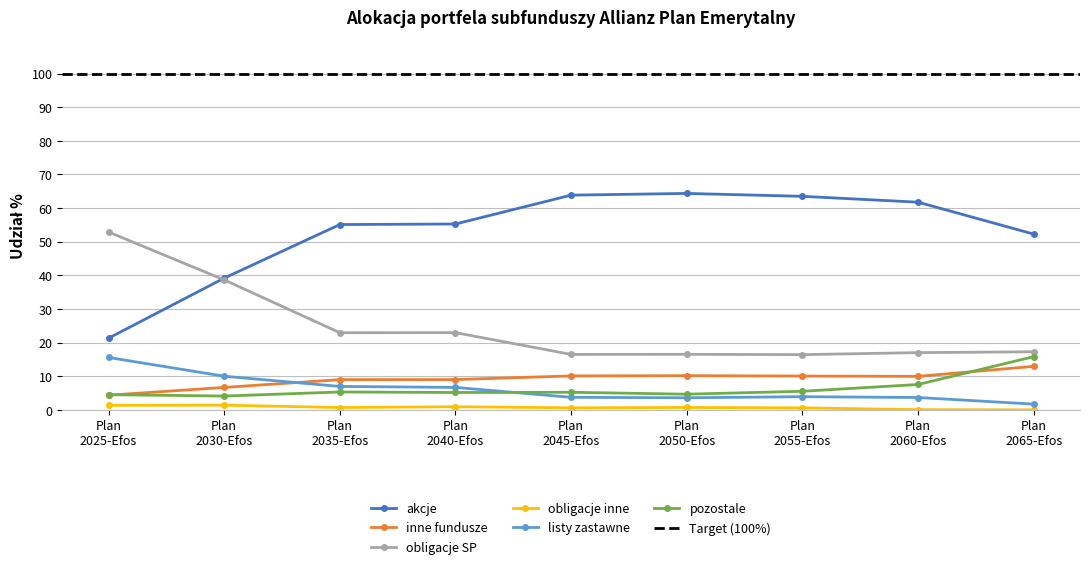

What is the value of the listy zastawne point at the 2nd from the left?

10.0